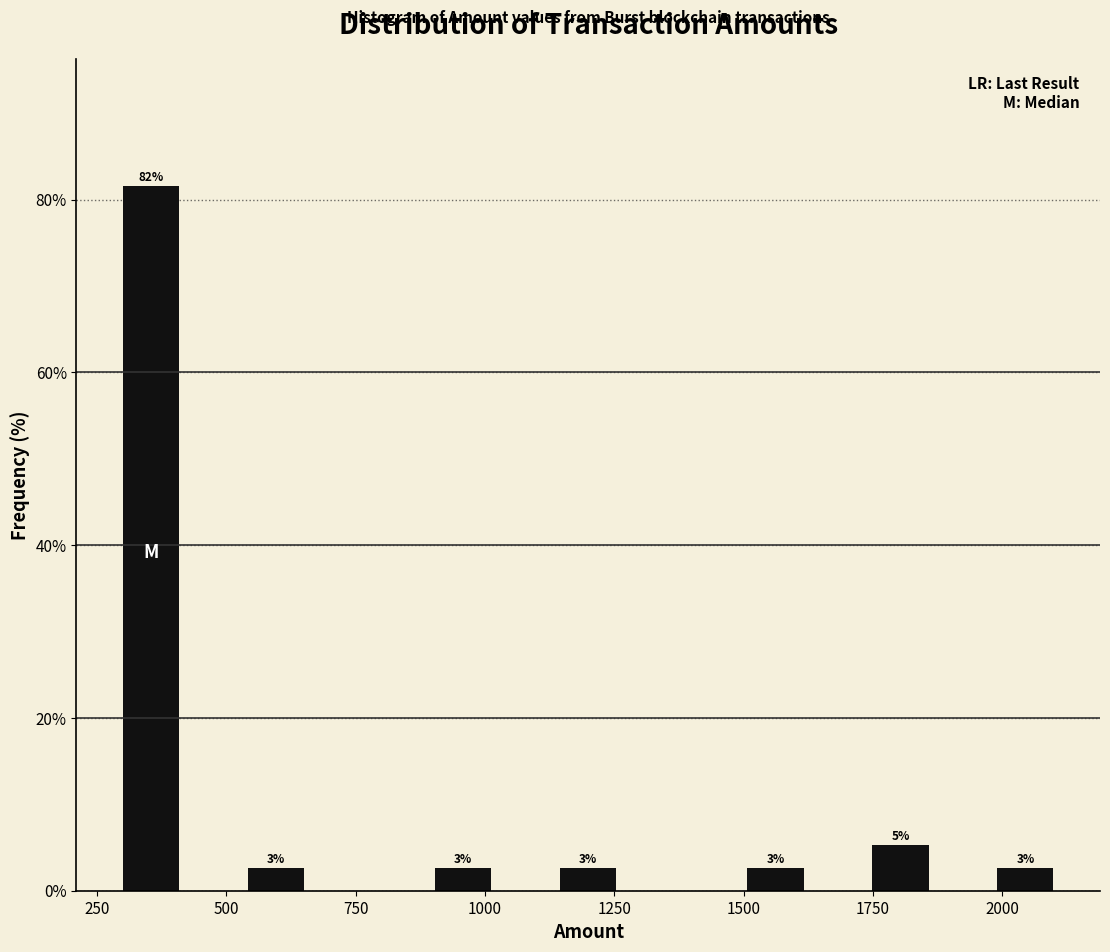

Around what value on the x-axis is the tallest bar? Give the approximate position of its centre, as read against the axis.

350